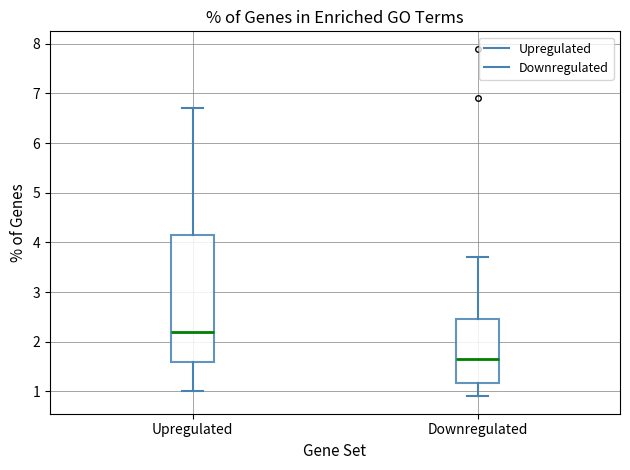

Which box's median line is the highest?

Upregulated